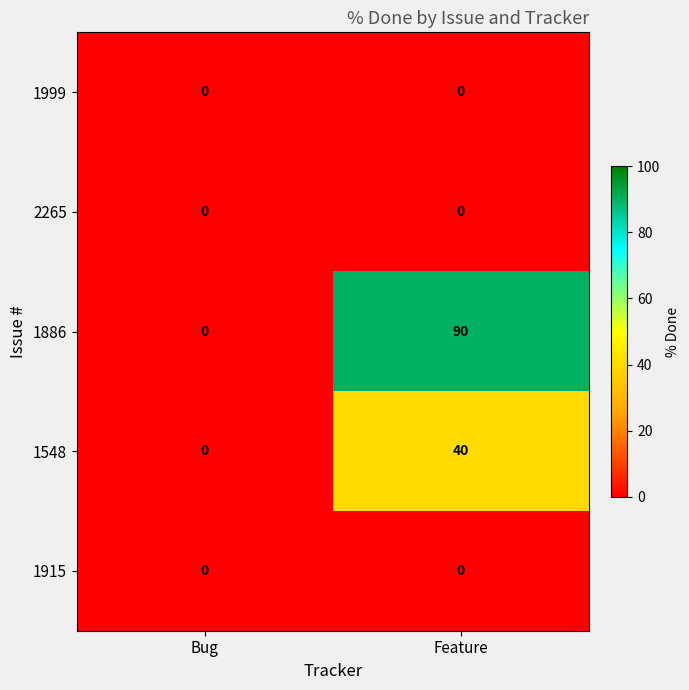

Is it true that 1999 equals 0 at Bug?

True